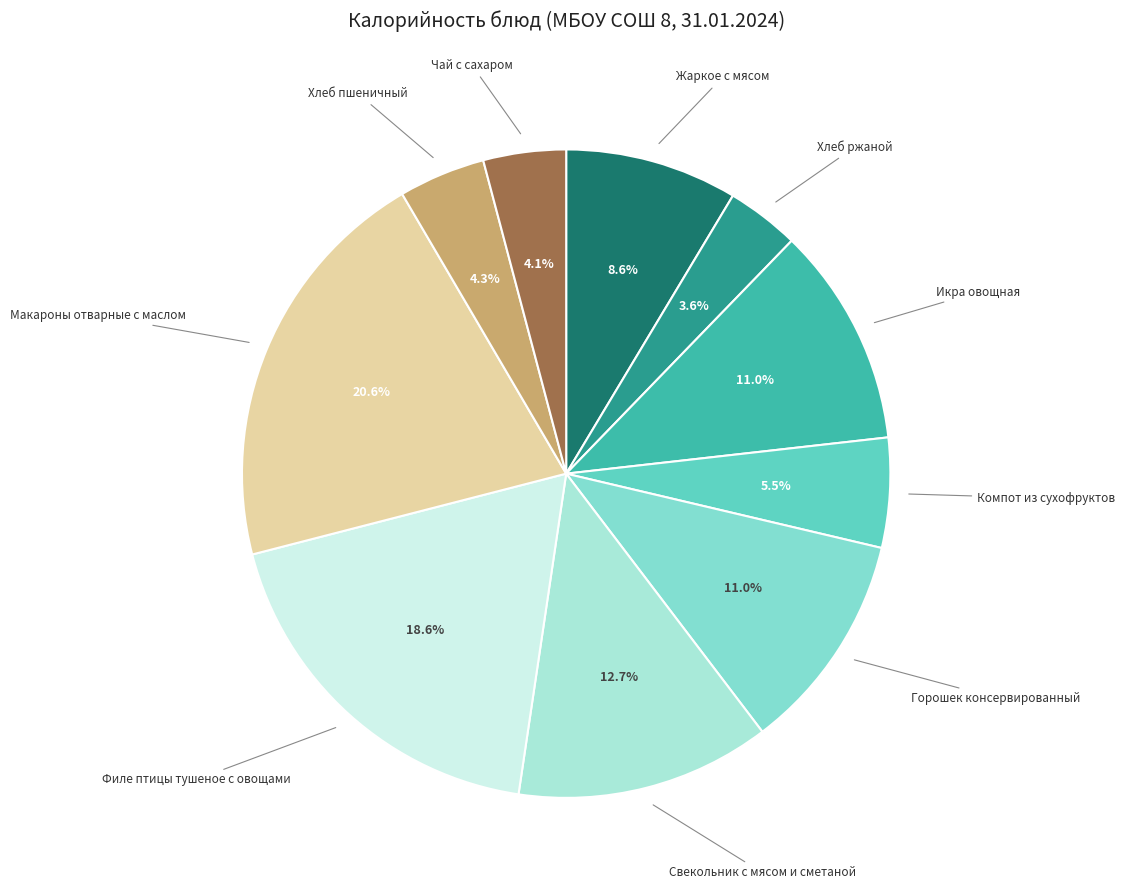

How many segments does this pie chart have?

10